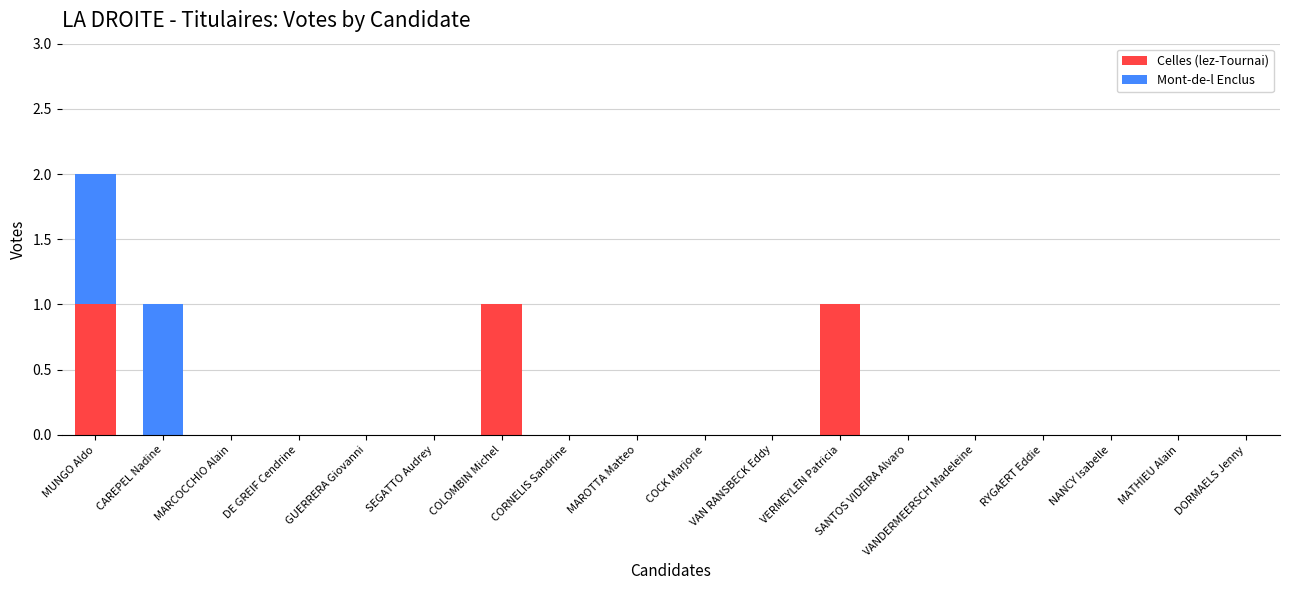

What is the sum of all Celles (lez-Tournai) values?

3